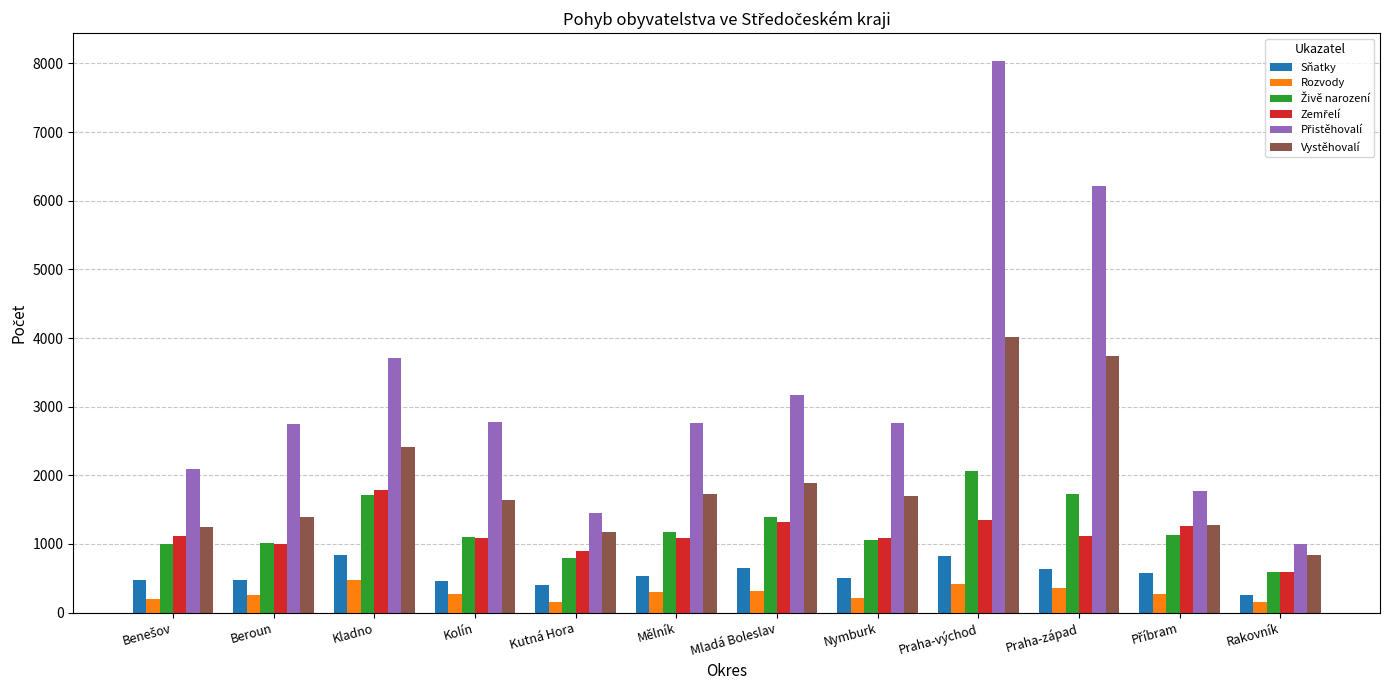

What is the difference between the maximum and second lowest values in the Rozvody series?

319